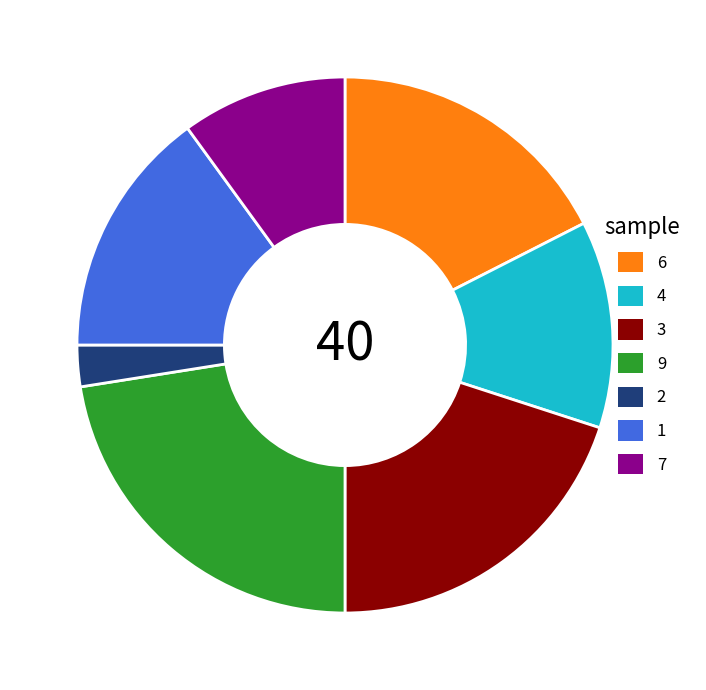

Combined, do 6 and 9 account for over 50%?

No